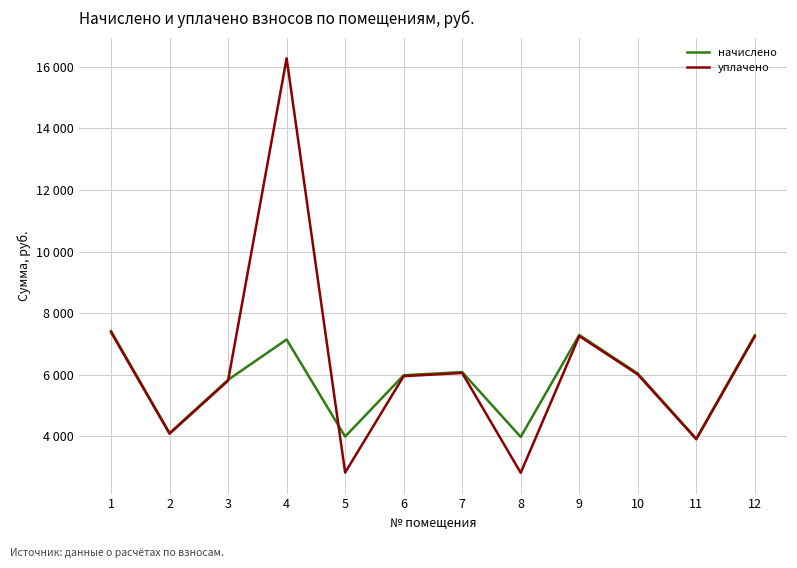

What are all the series names shown in the legend?

начислено, уплачено